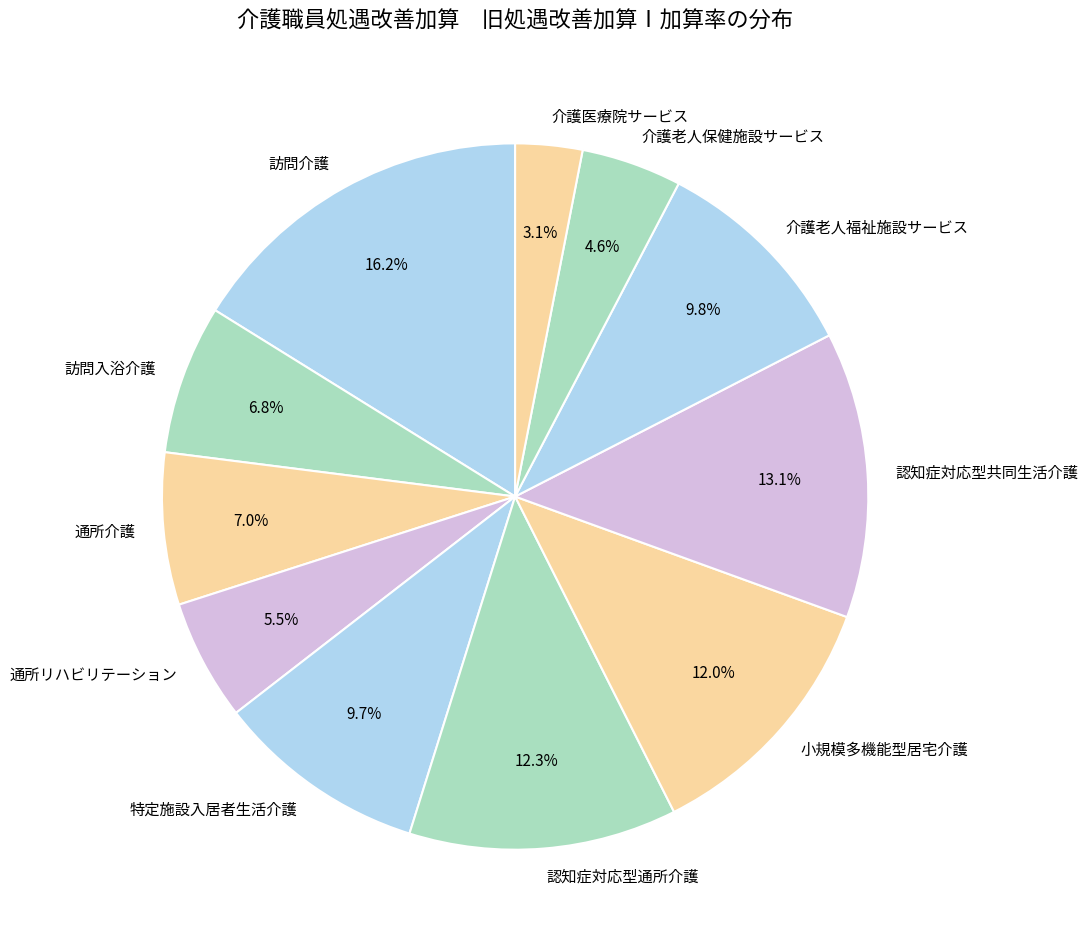

To the nearest percent, what is the combined percentage of 認知症対応型共同生活介護 and 訪問入浴介護?

20%